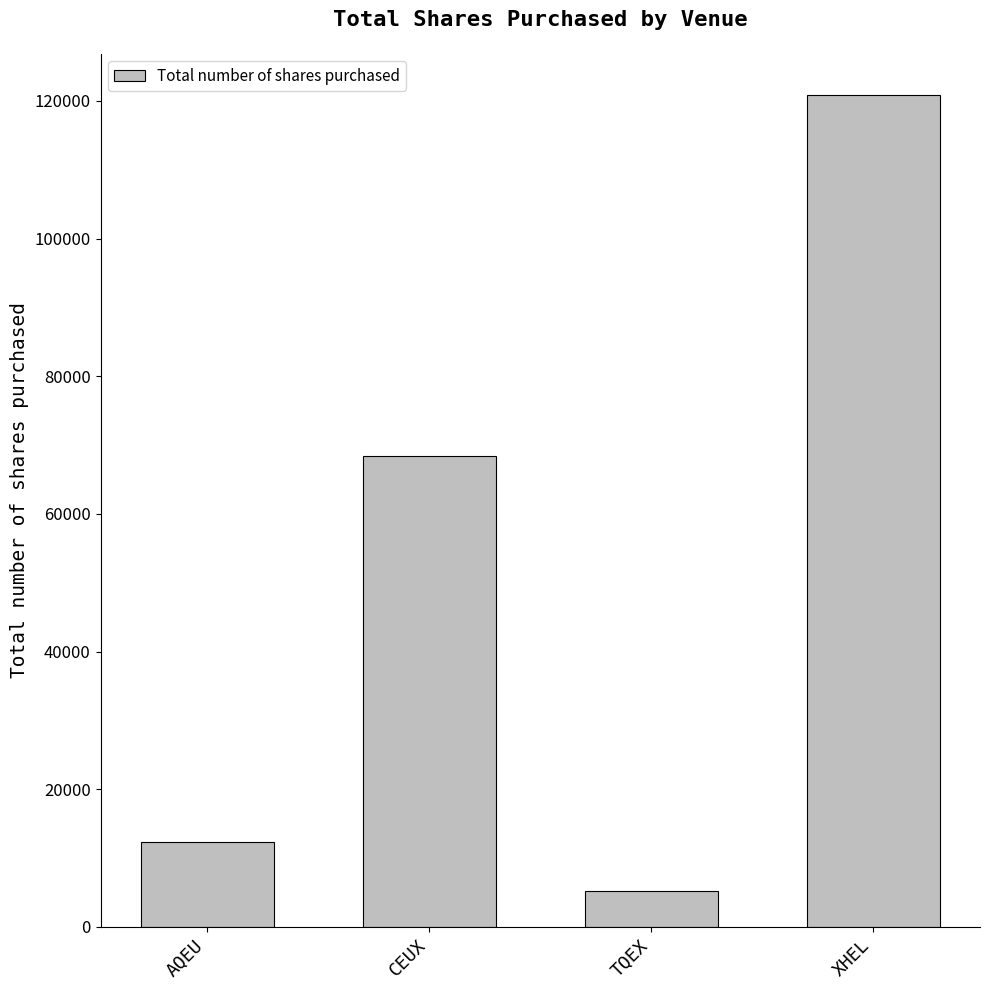

True or false: the data shows 5149 at TQEX.

True